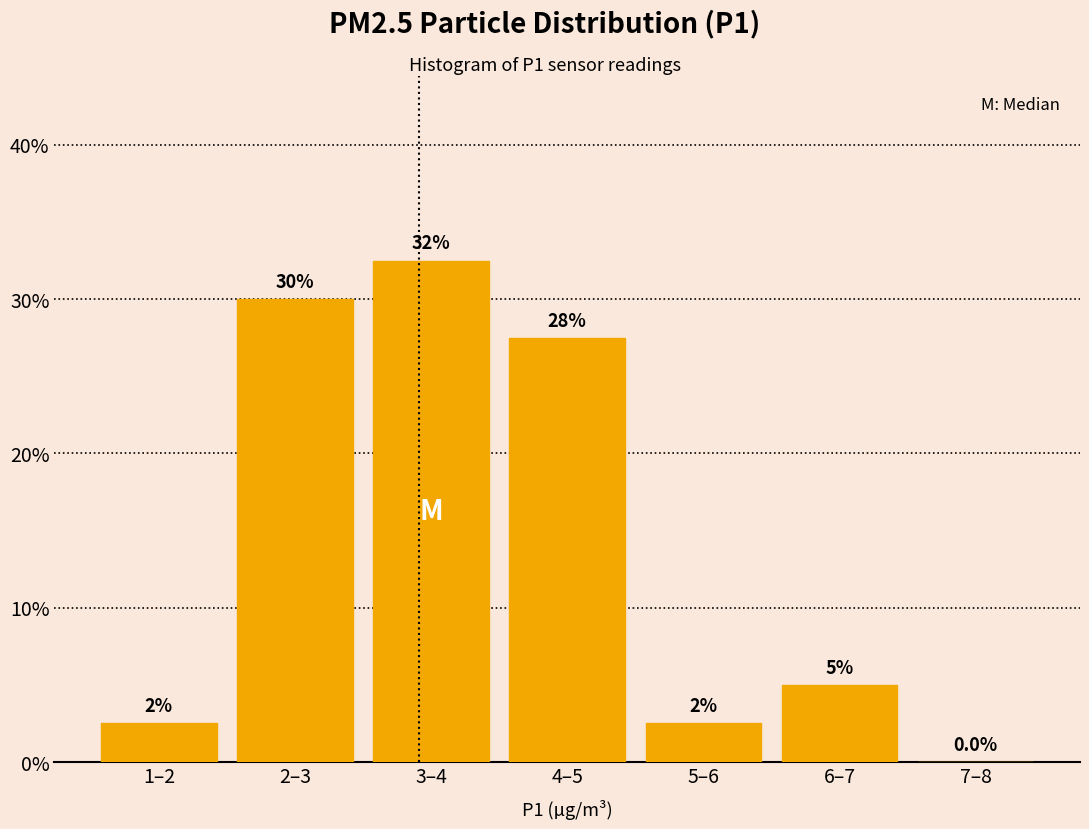

Are the bars horizontal?

No